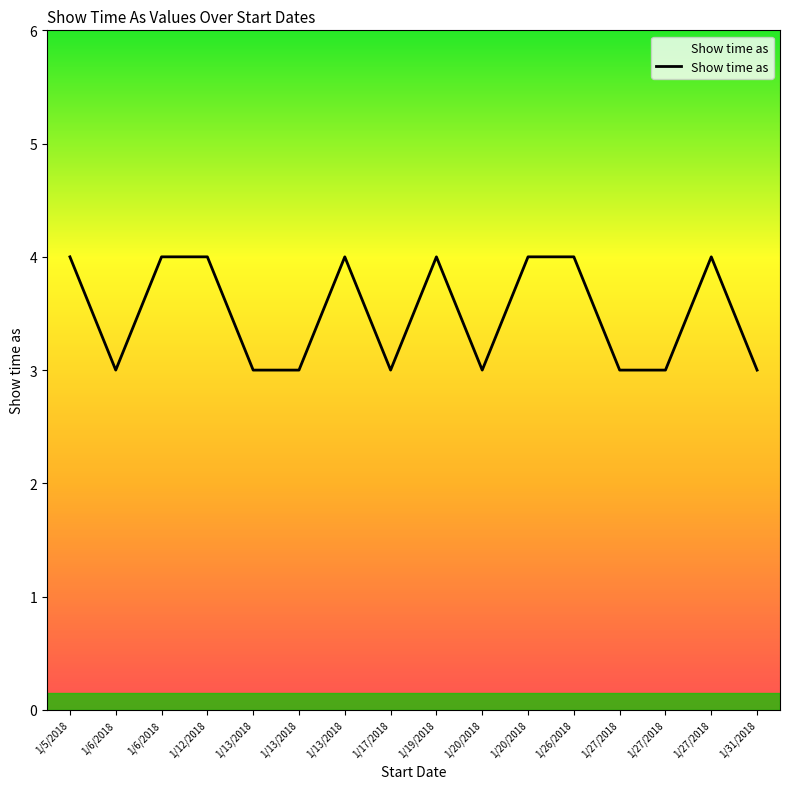

What is the approximate value at 1/26/2018?

4